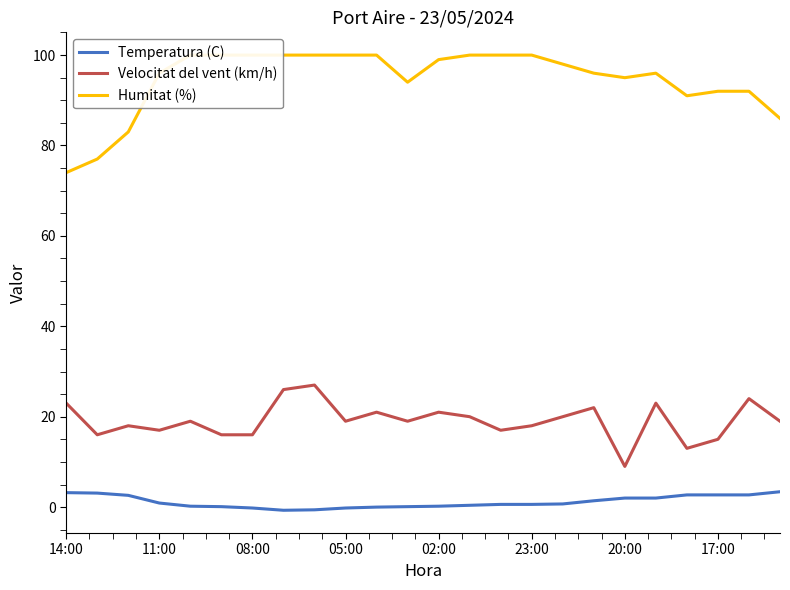

True or false: Humitat (%) and Temperatura (C) intersect in this chart.

False